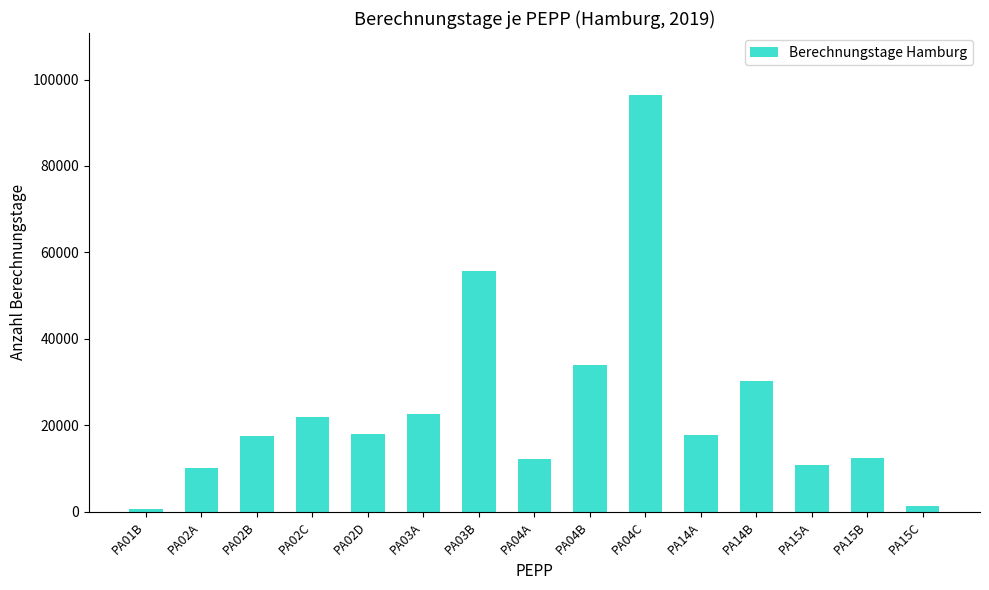

Where is the data nearest to the value 48436?

PA03B